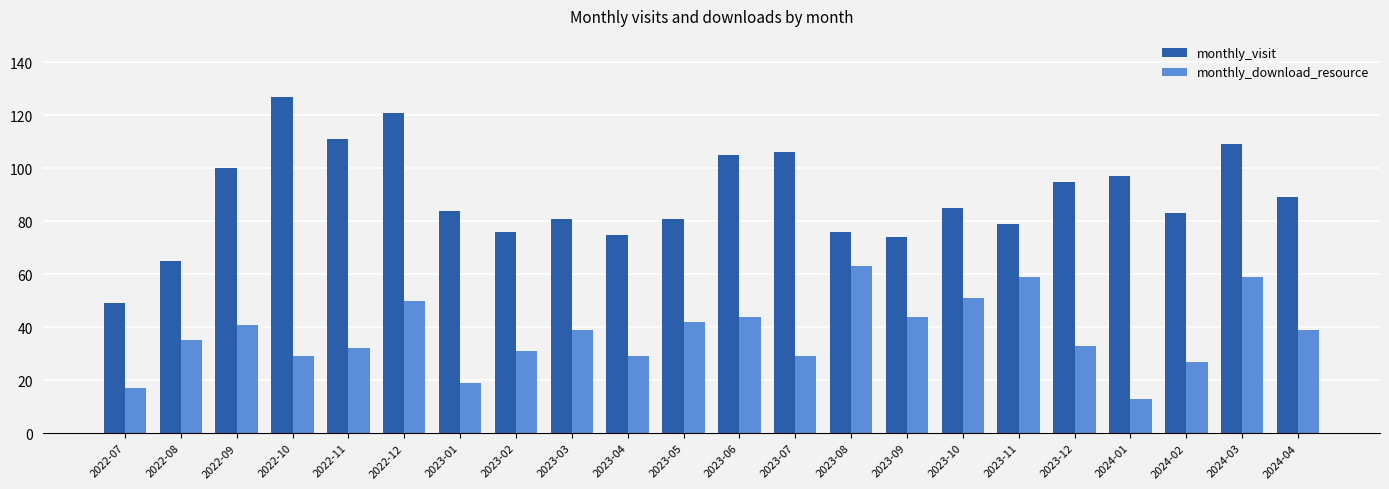

What is the highest value of the monthly_download_resource series?

63